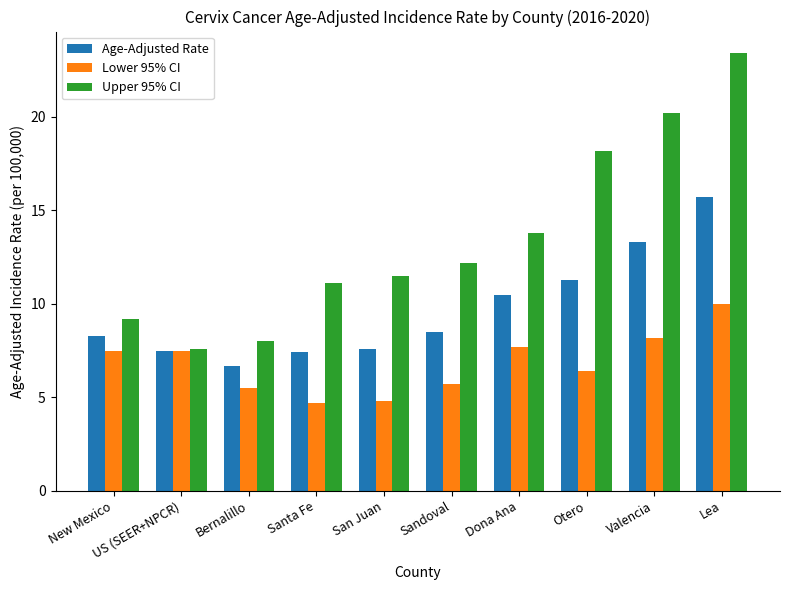

What position from the right is Sandoval?

5